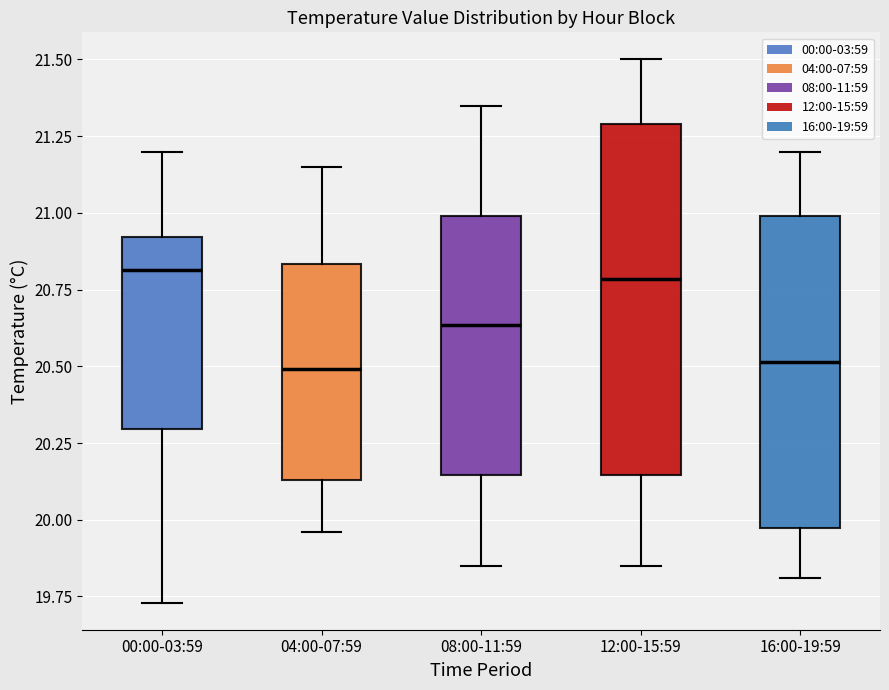

Comparing the boxes themselves (not the whiskers), which one is the tallest?

12:00-15:59